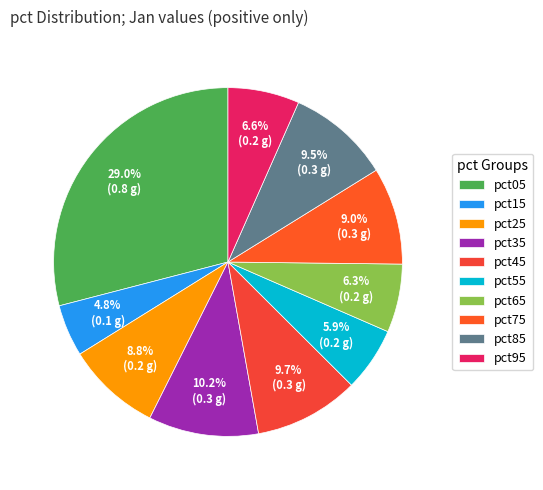

Which slice is the smallest?

pct15